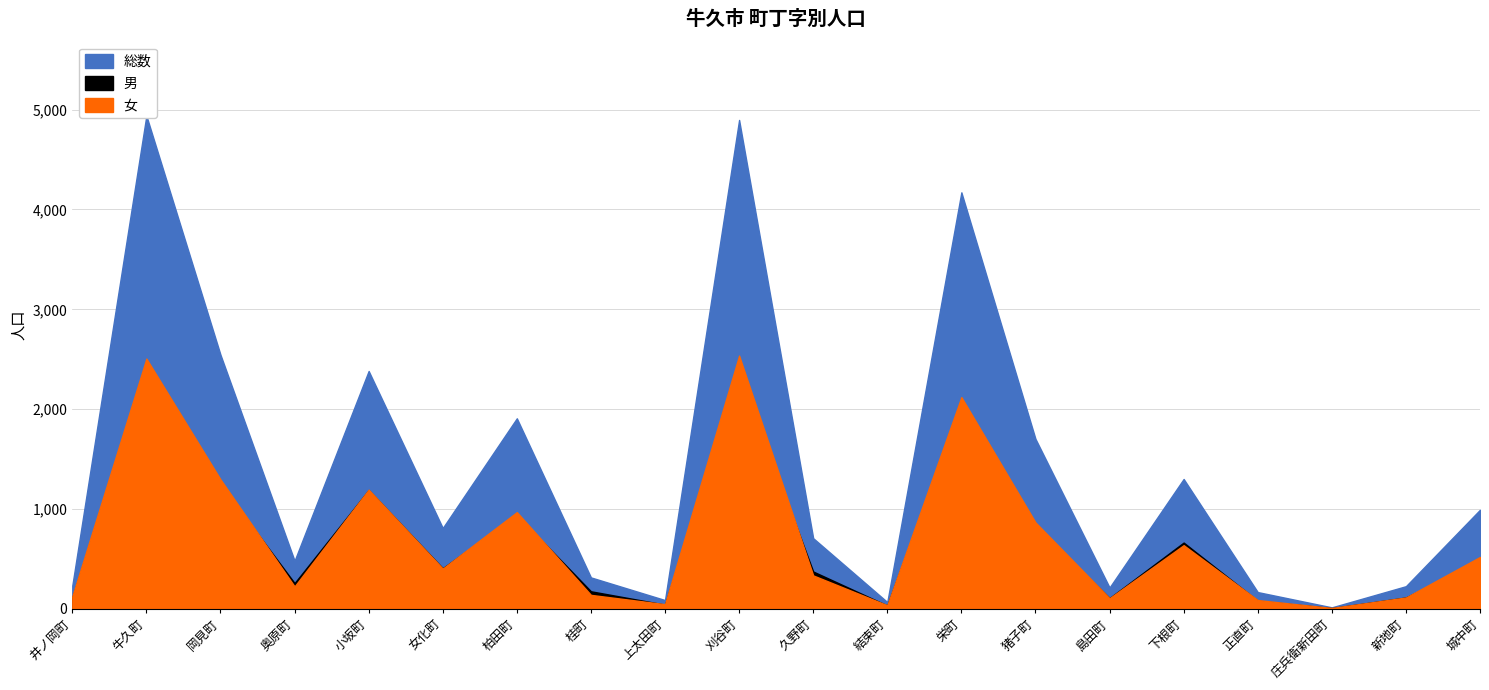

At how many categories does at least one series exceed 1287?

8